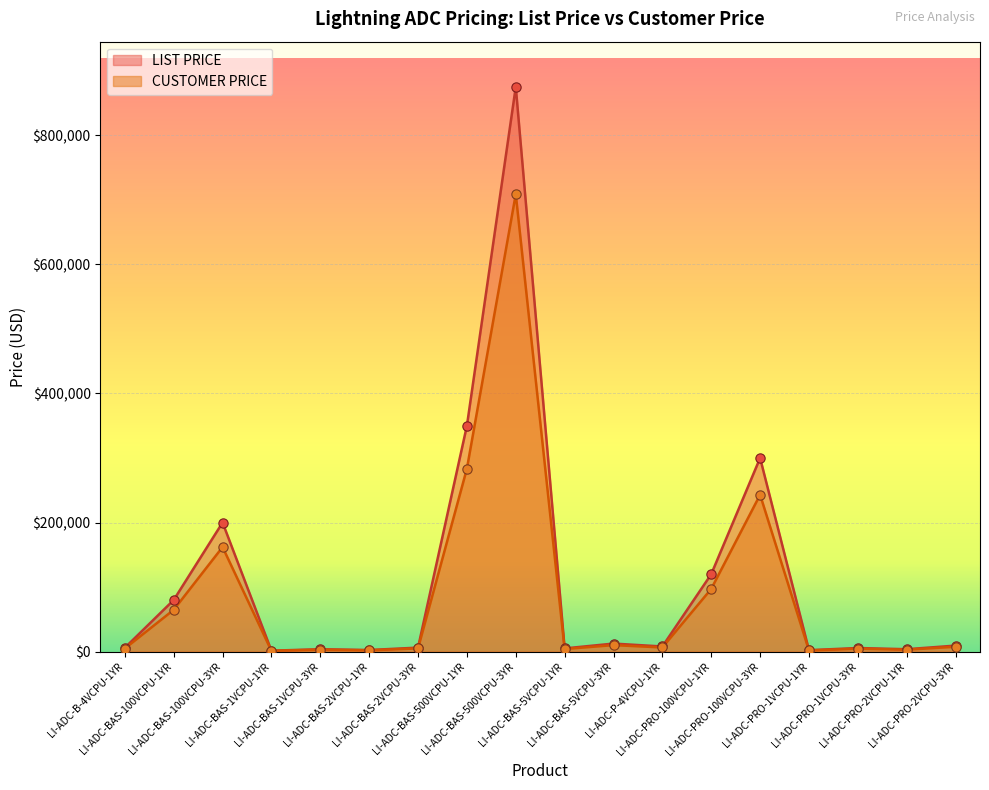

Which series reaches the maximum Y coordinate?

LIST PRICE